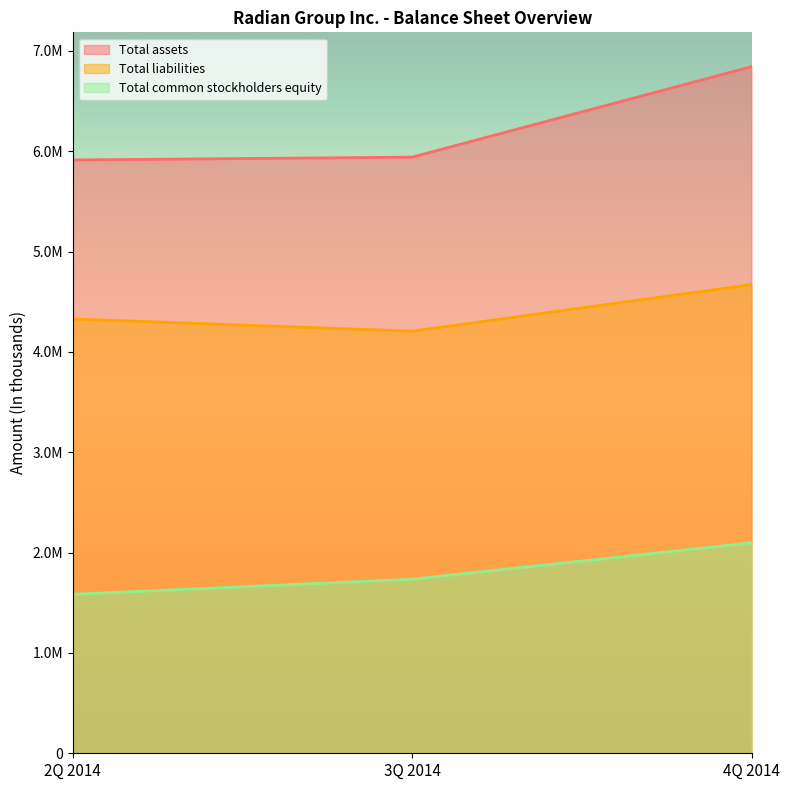

Which series has the widest spread of values?

Total assets